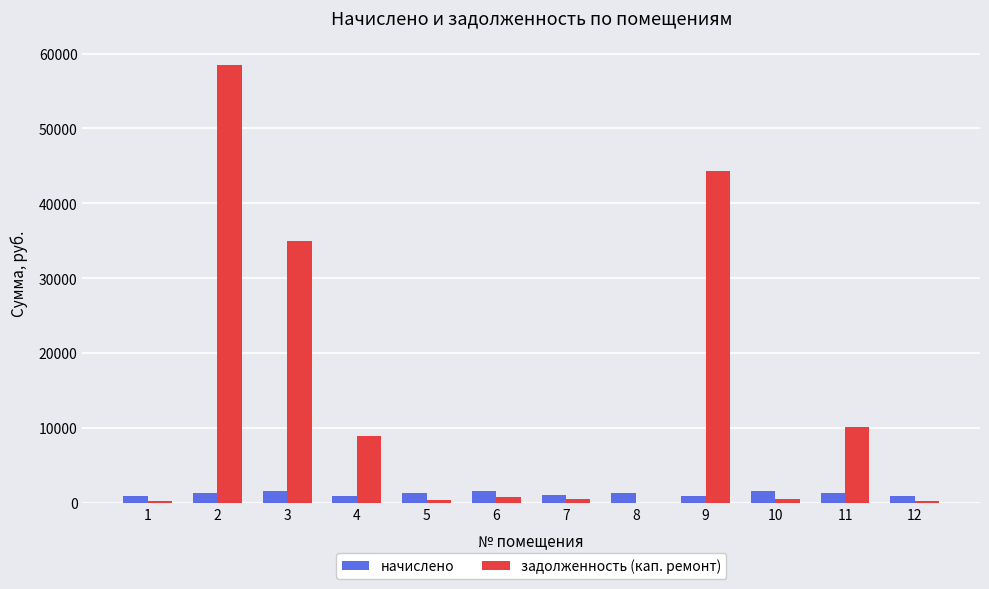

How many values in the задолженность (кап. ремонт) series exceed 833?

6